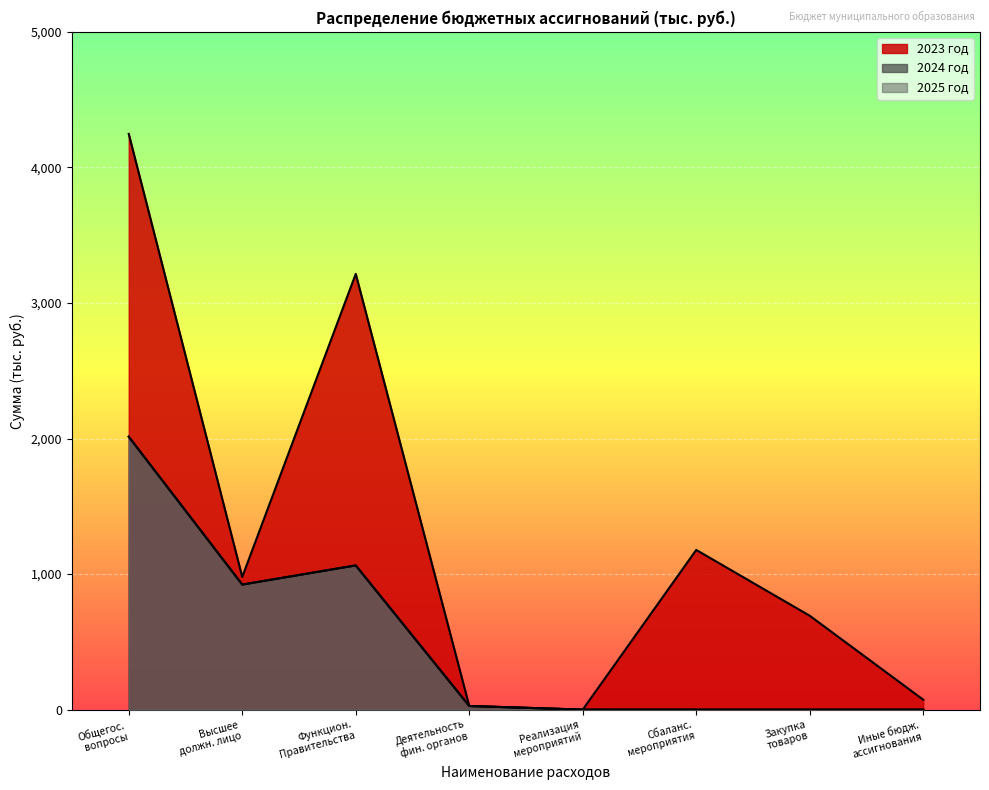

Which series has the widest spread of values?

2023 год